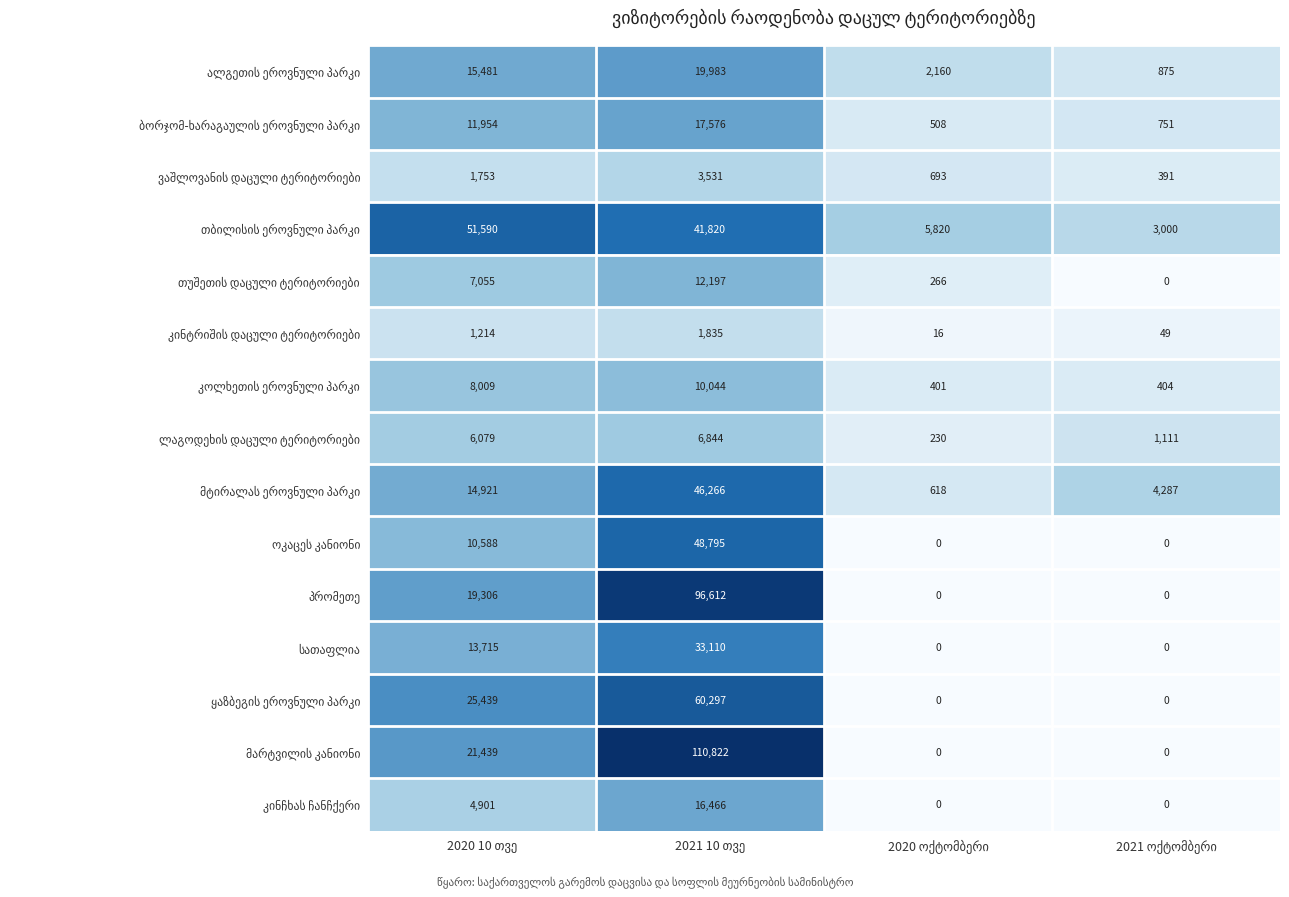

What is the greatest value displayed?

110822